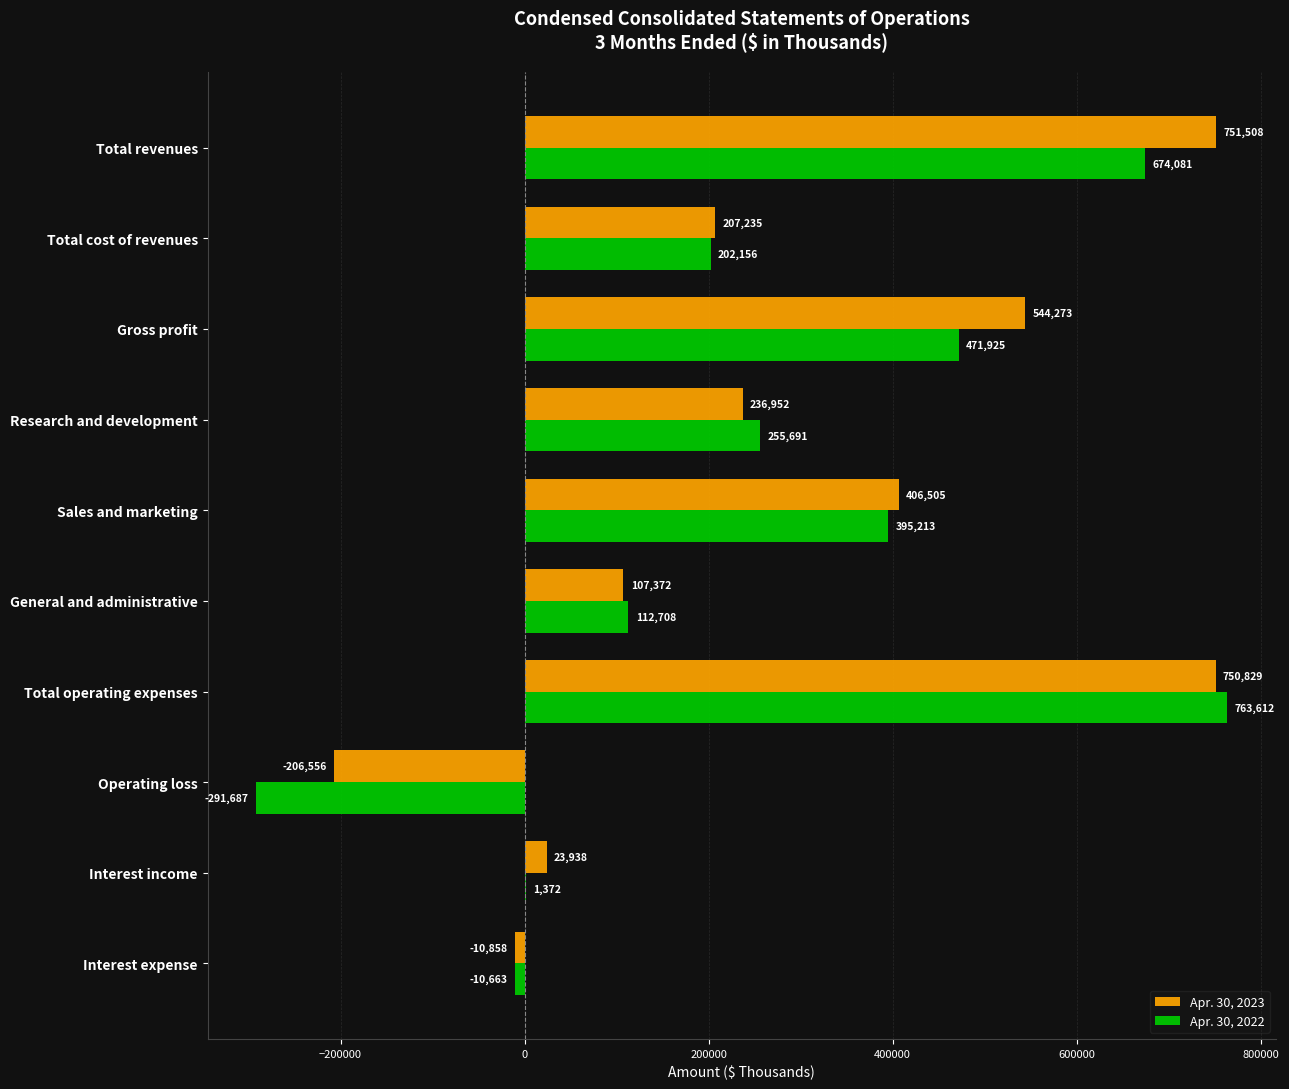

Which series has the widest spread of values?

Apr. 30, 2022